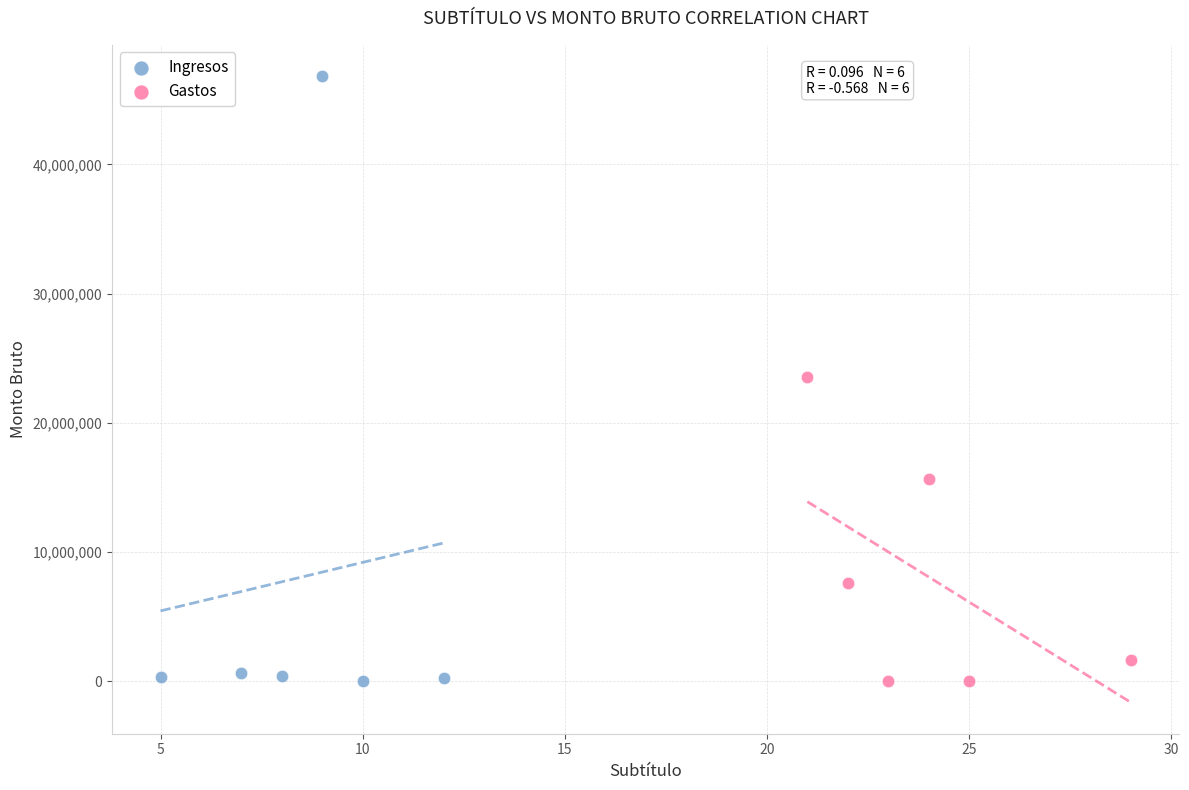

Which series has the widest spread of Y values?

Ingresos